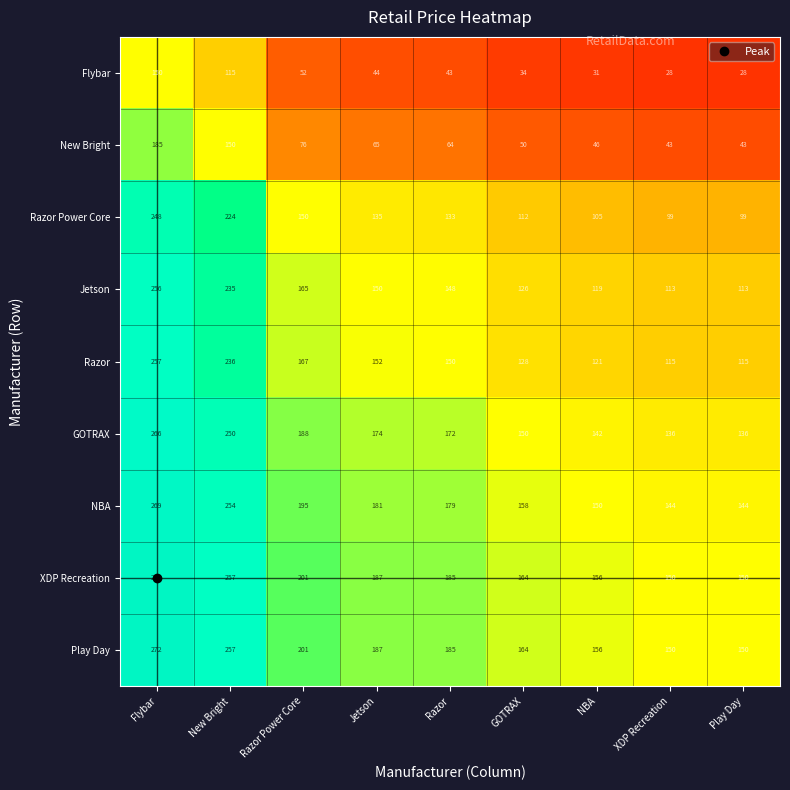

Which series has the largest range (max minus min)?

Razor Power Core